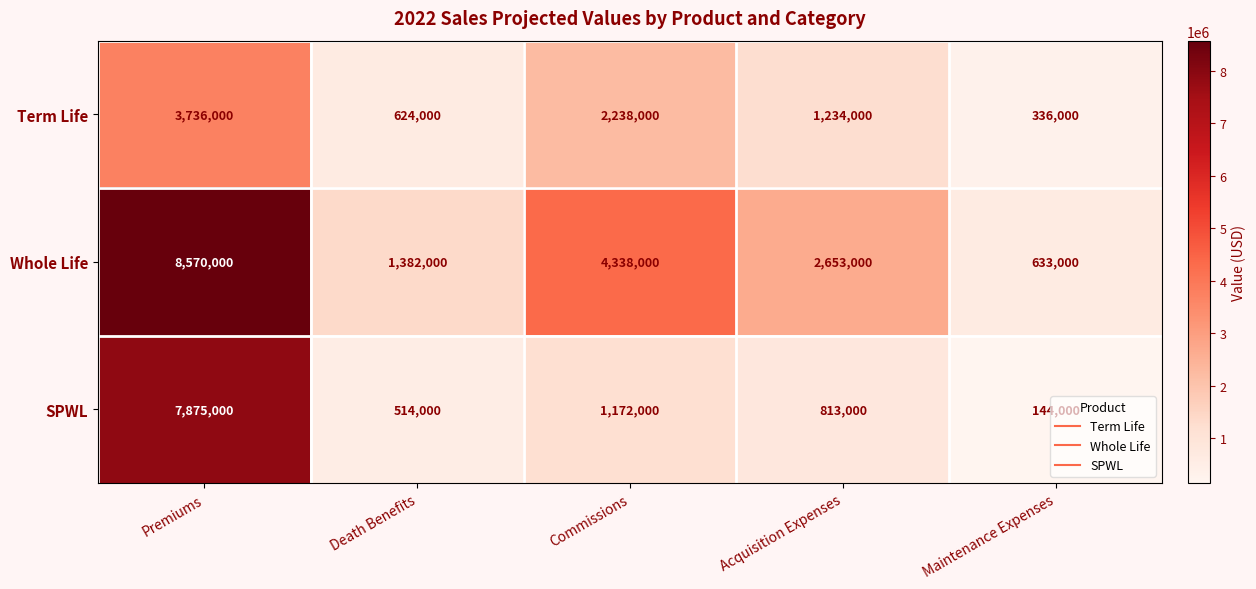

What value does the Whole Life series have at Acquisition Expenses?

2653000